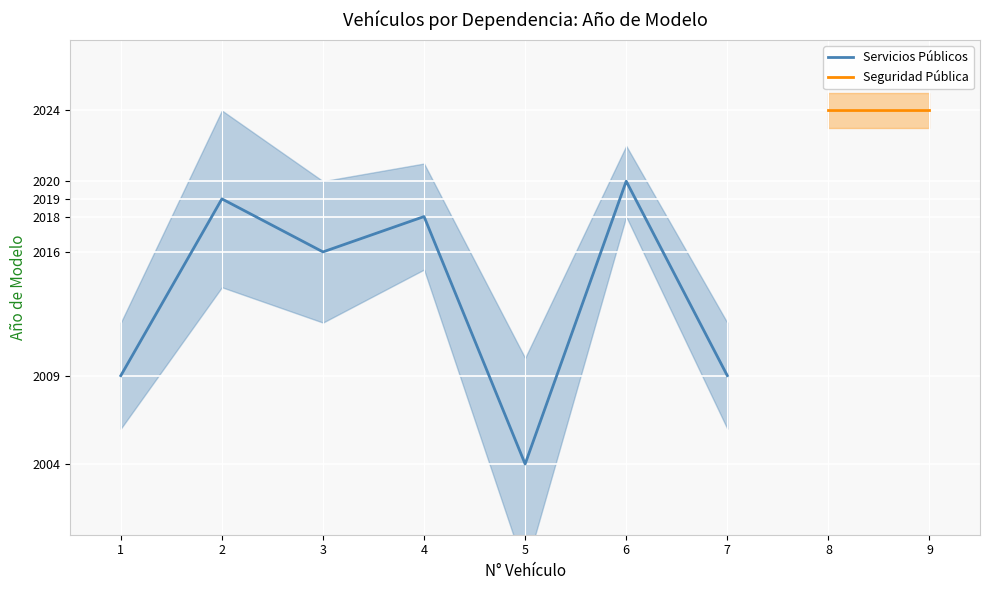

The value of Servicios Públicos at 1 is 639. True or false?

False